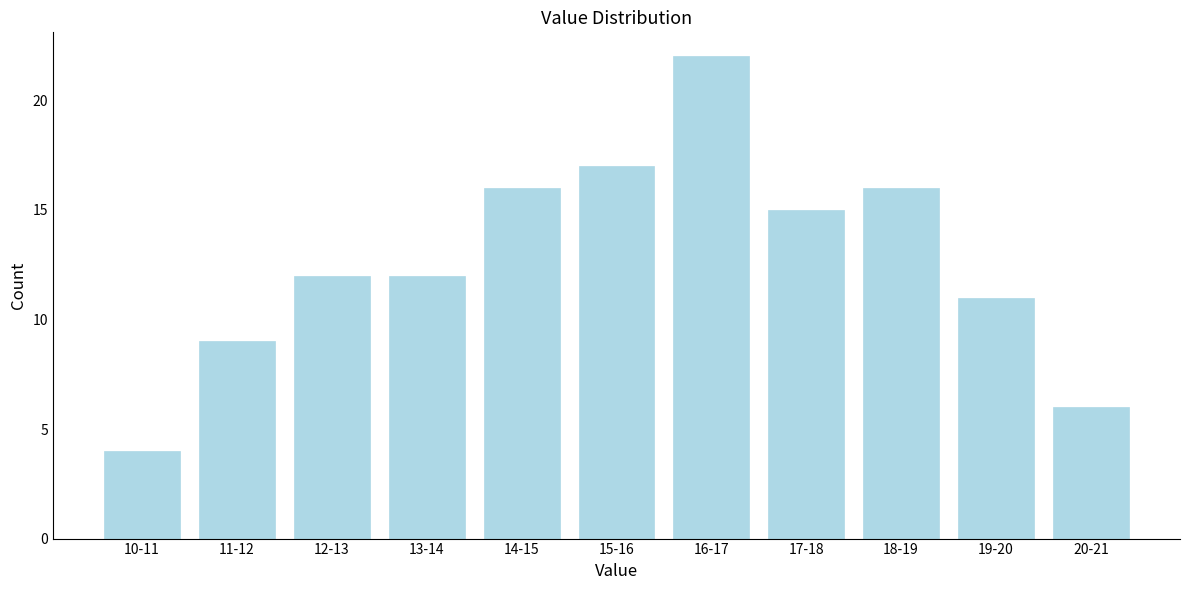

Reading right to left, extract all data points from this chart.

6	11	16	15	22	17	16	12	12	9	4